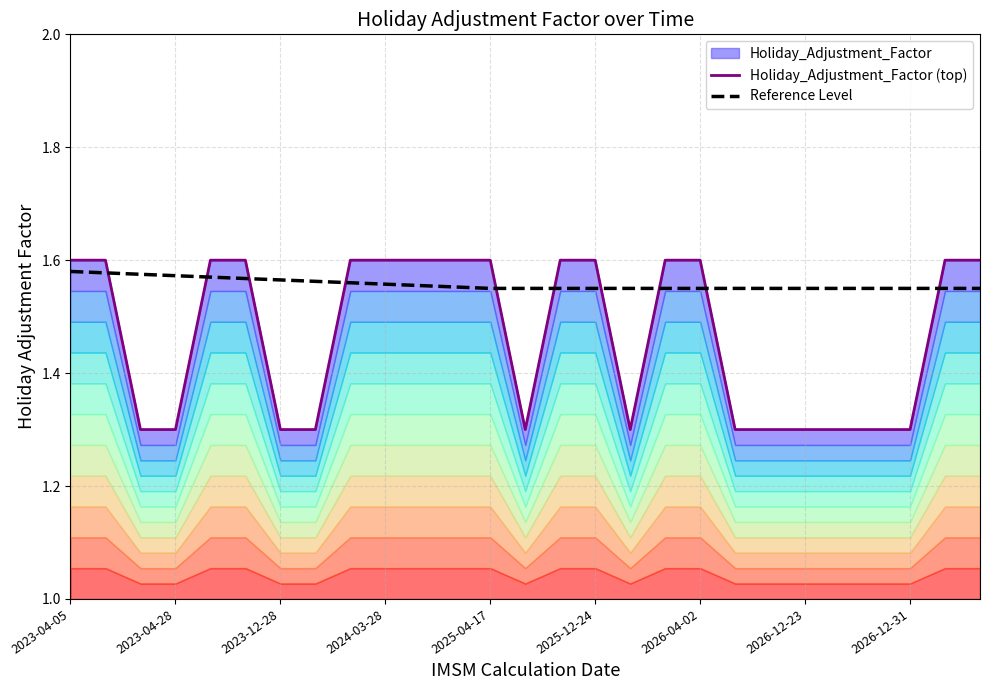

Does the chart have visible grid lines?

Yes